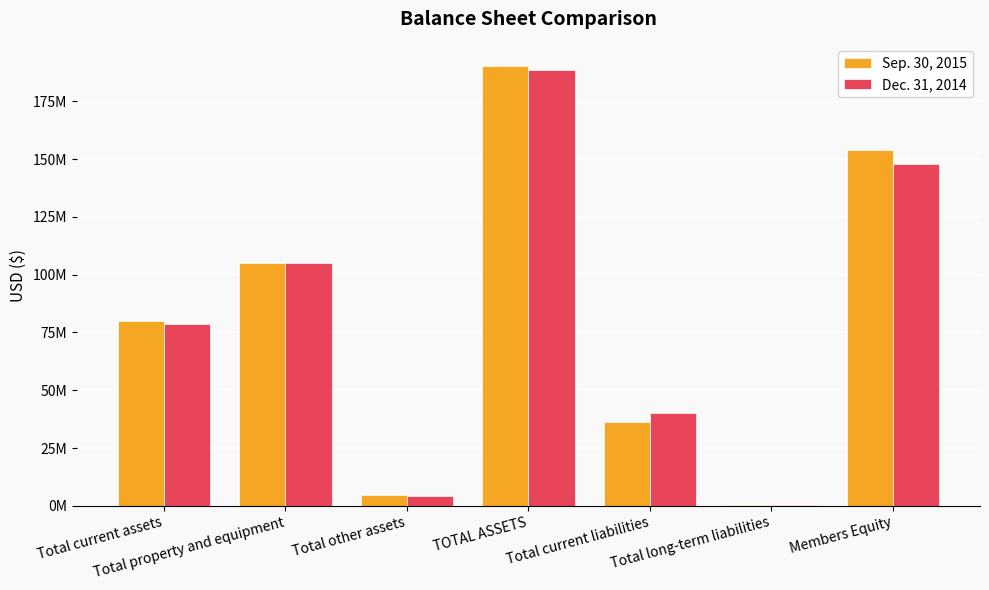

Is it true that Dec. 31, 2014 equals 419904 at Total long-term liabilities?

True